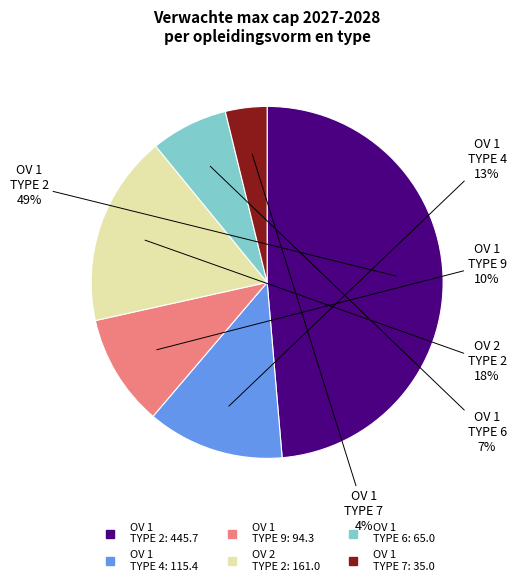

To the nearest percent, what is the average slice percentage?

17%